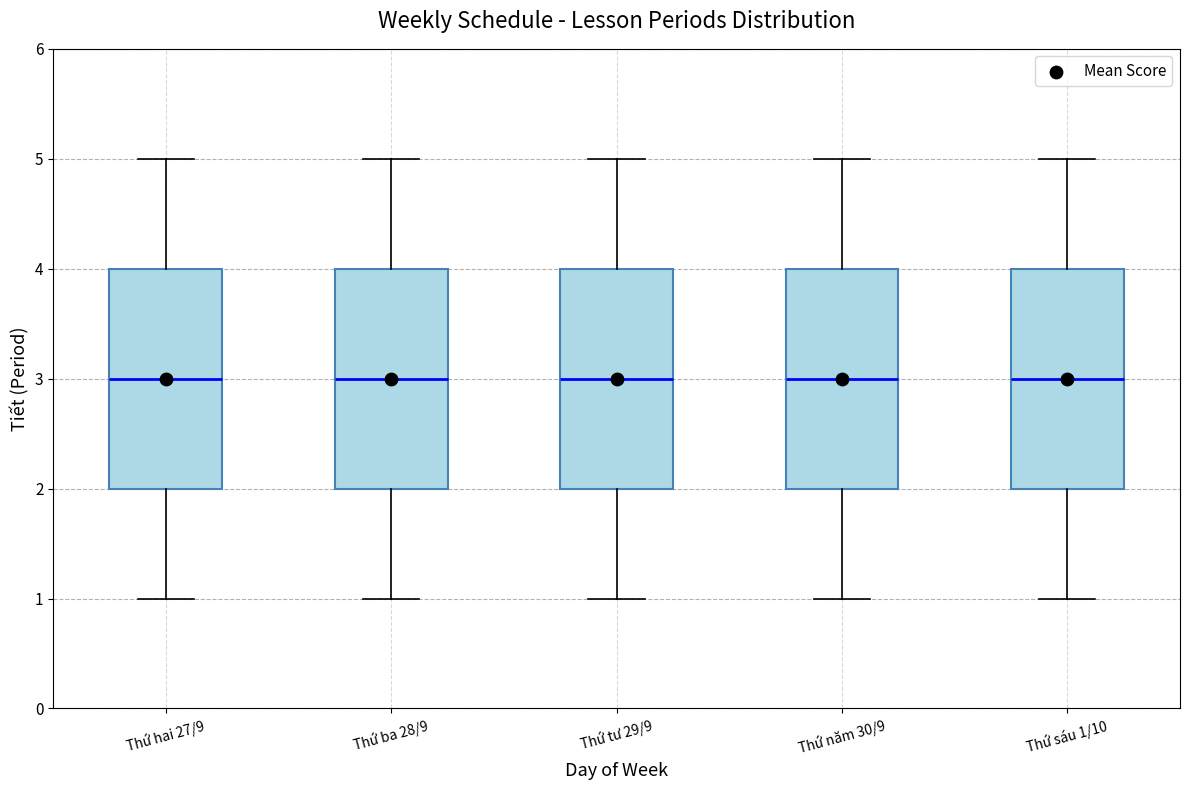

Reading left to right, transcribe this box plot: for each box, give where its median line is, the range the box spans, and where its two whiskers end, as read against the y-axis. The values are not printed on the chart, so give them approximately, as read against the axis.

Thứ hai 27/9: median 3, box 2 to 4, whiskers 1 to 5
Thứ ba 28/9: median 3, box 2 to 4, whiskers 1 to 5
Thứ tư 29/9: median 3, box 2 to 4, whiskers 1 to 5
Thứ năm 30/9: median 3, box 2 to 4, whiskers 1 to 5
Thứ sáu 1/10: median 3, box 2 to 4, whiskers 1 to 5